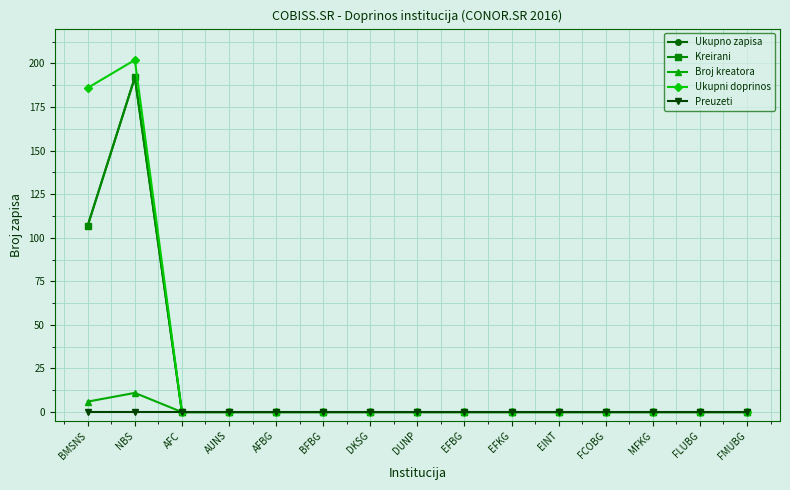

What is the sum of all Kreirani values?

299